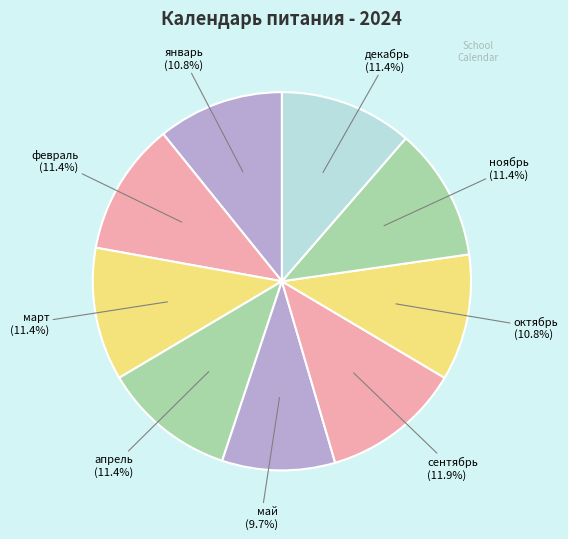

How many segments does this pie chart have?

9